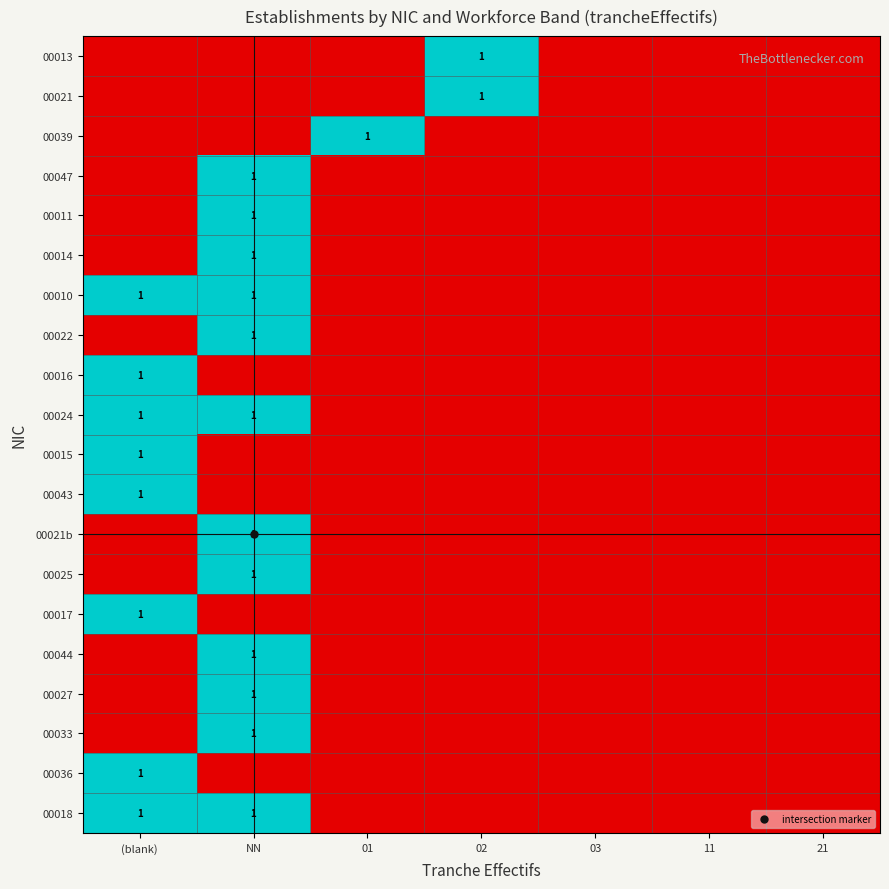

How many distinct data groups are displayed?

20